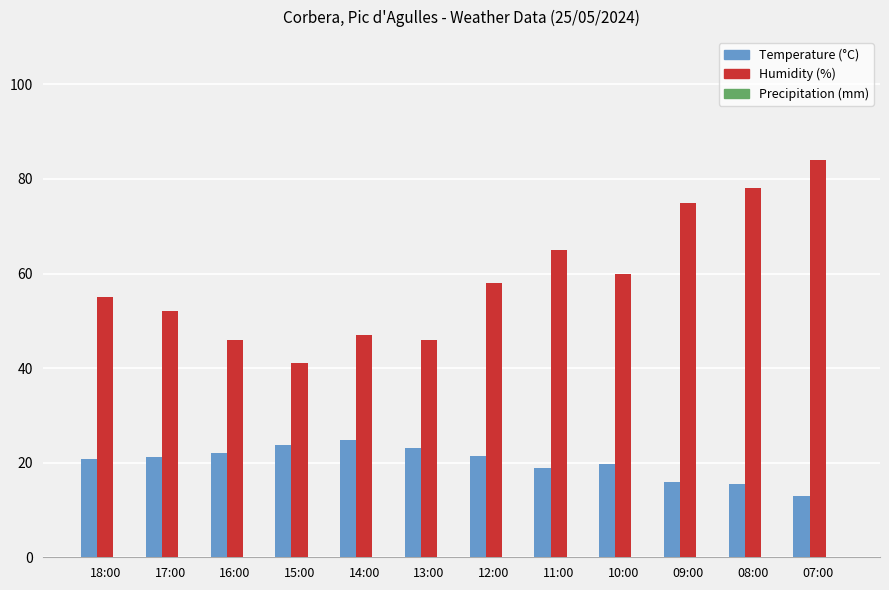

True or false: Humidity (%) has a value of 84.0 at 07:00.

True